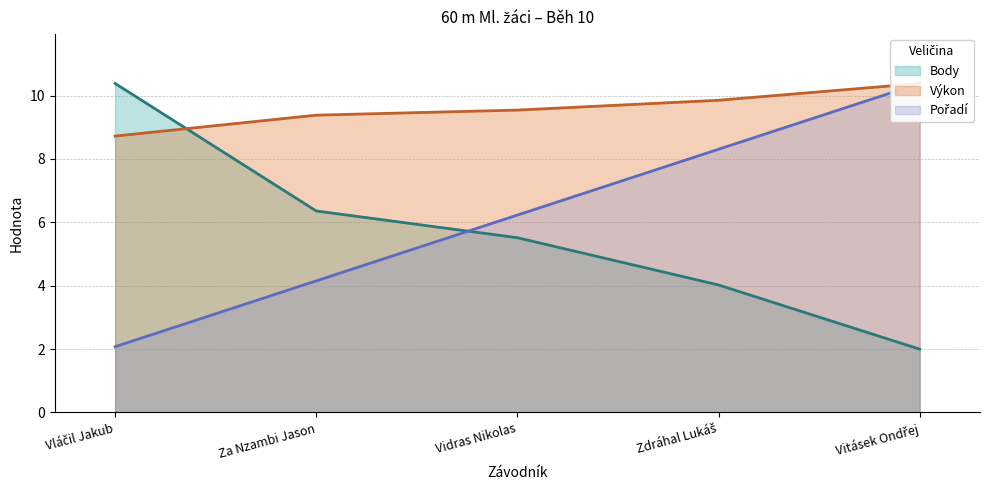

Which series has the largest total across all categories?

Výkon